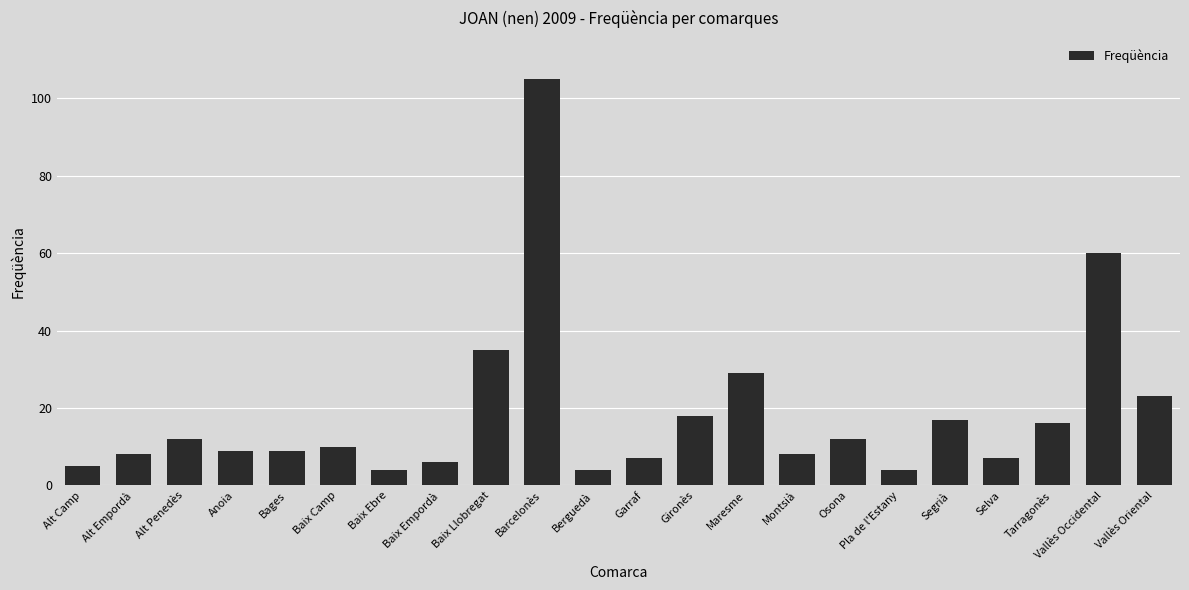

True or false: the data shows 16 at Tarragonès.

True